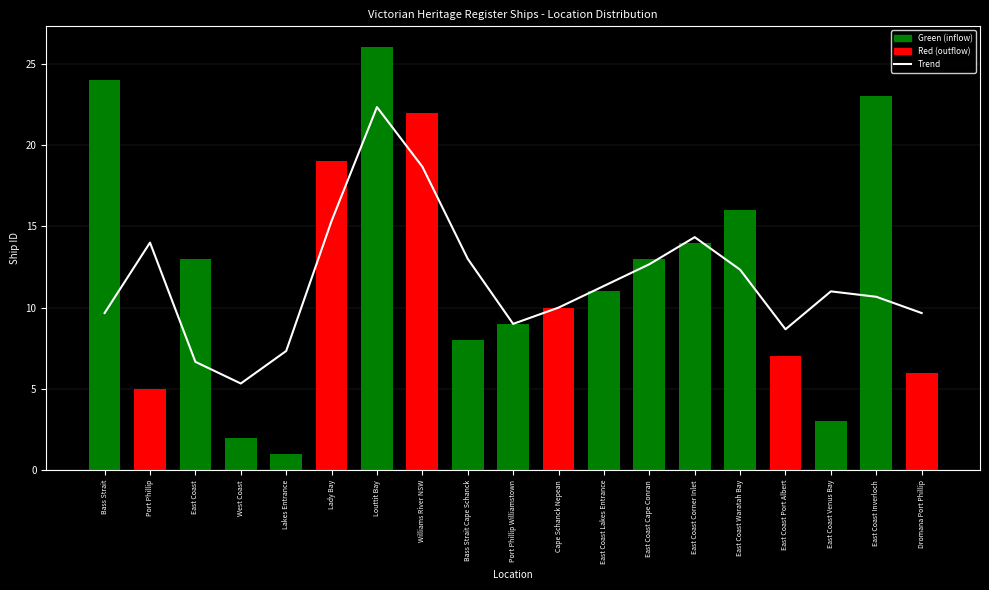

Reading right to left, what are all the values shown in this chart?

Trend: 9.7	10.7	11.0	8.7	12.3	14.3	12.7	11.3	10.0	9.0	13.0	18.7	22.3	15.3	7.3	5.3	6.7	14.0	9.7
Ship ID by Location: 6.0	23.0	3.0	7.0	16.0	14.0	13.0	11.0	10.0	9.0	8.0	22.0	26.0	19.0	1.0	2.0	13.0	5.0	24.0